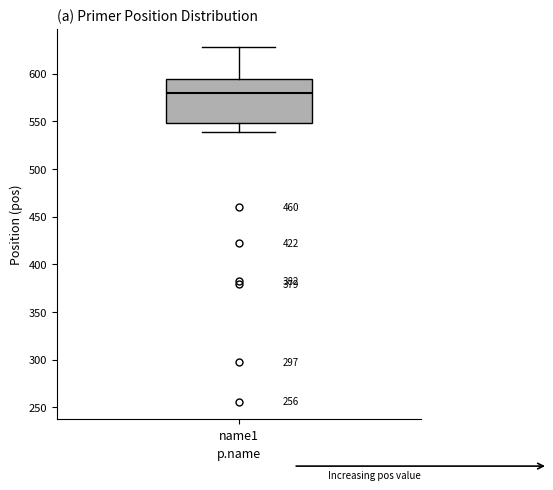

Transcribe this box plot: give where the median line is, the range the box spans, and where the two whiskers end, as read against the y-axis. The values are not printed on the chart, so give them approximately, as read against the axis.

median 580, box 550 to 595, whiskers 540 to 630